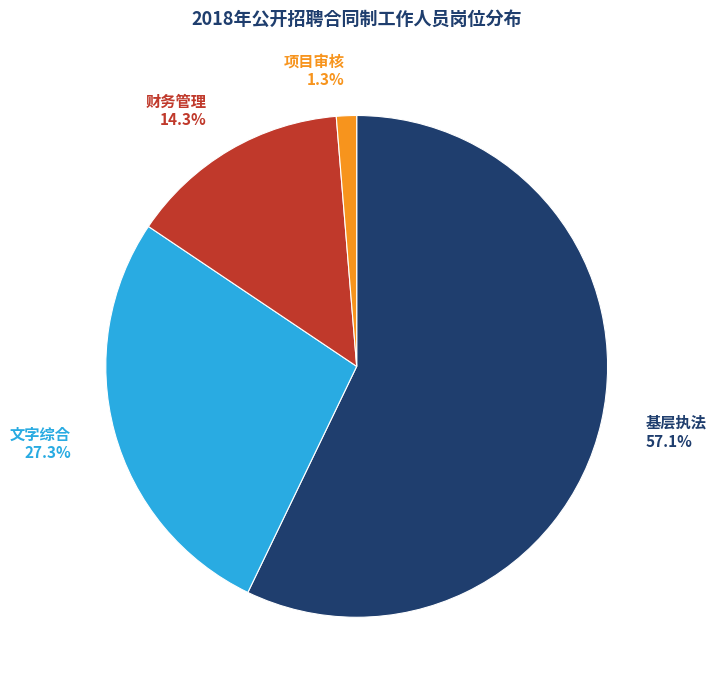

What is the ratio of the value at 基层执法 to the value at 文字综合?

2.1